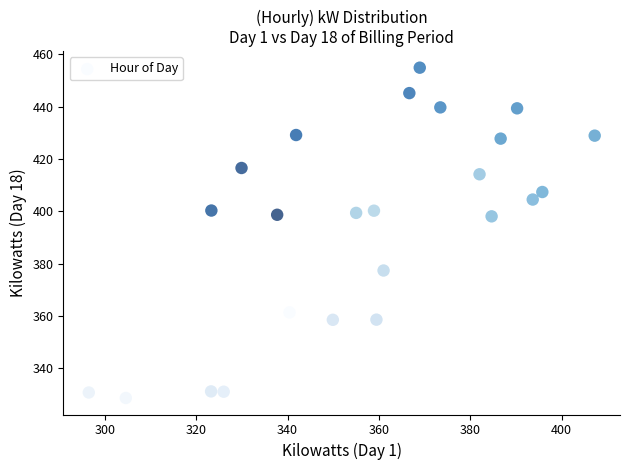

What is the range of Y values (max minus min)?

126.2